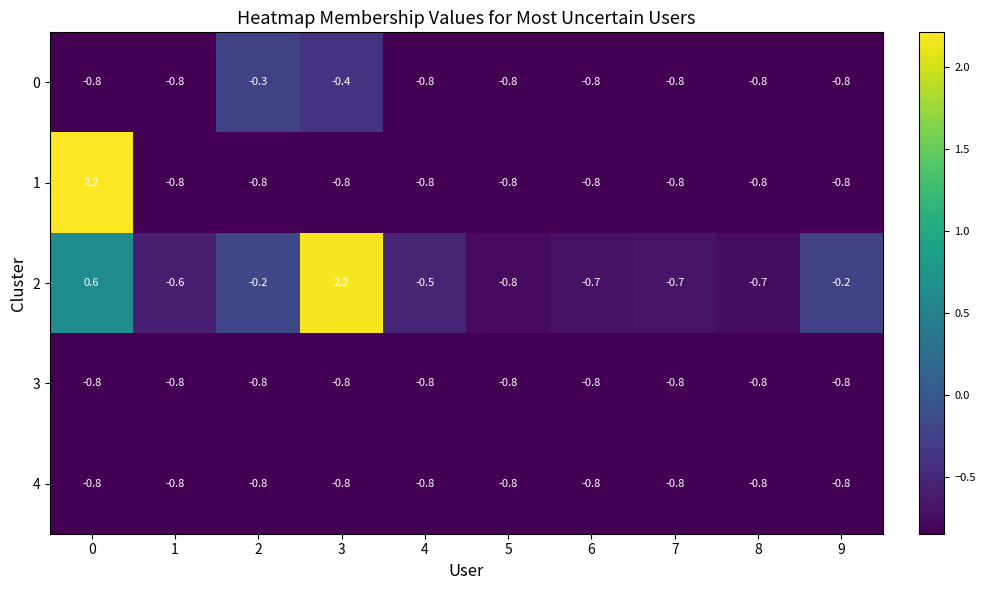

What is the total value across all series at 1?

-3.8